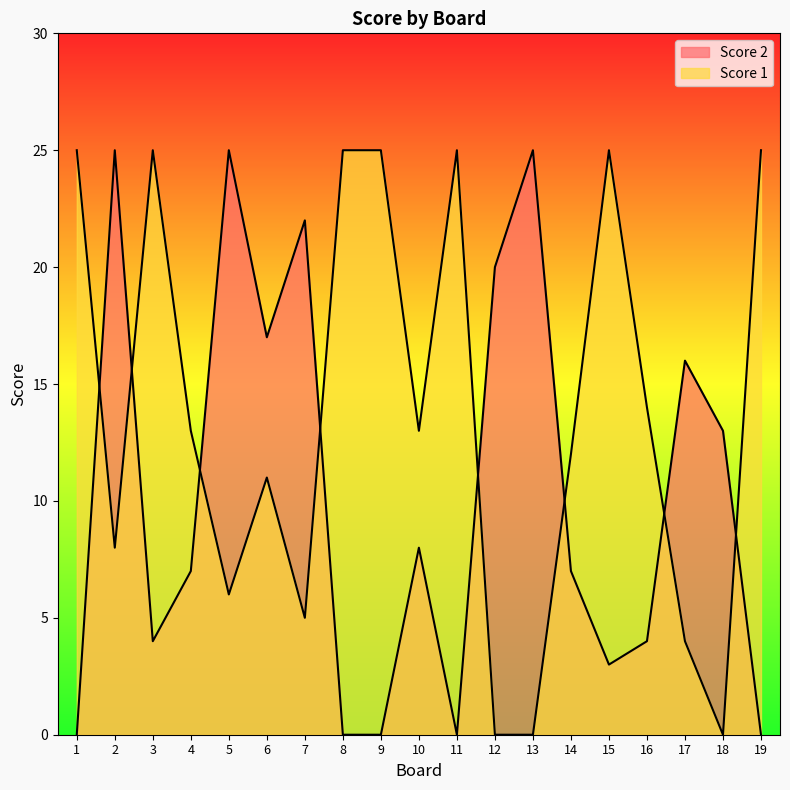

True or false: Score 2 has a value of 5 at 15.

False